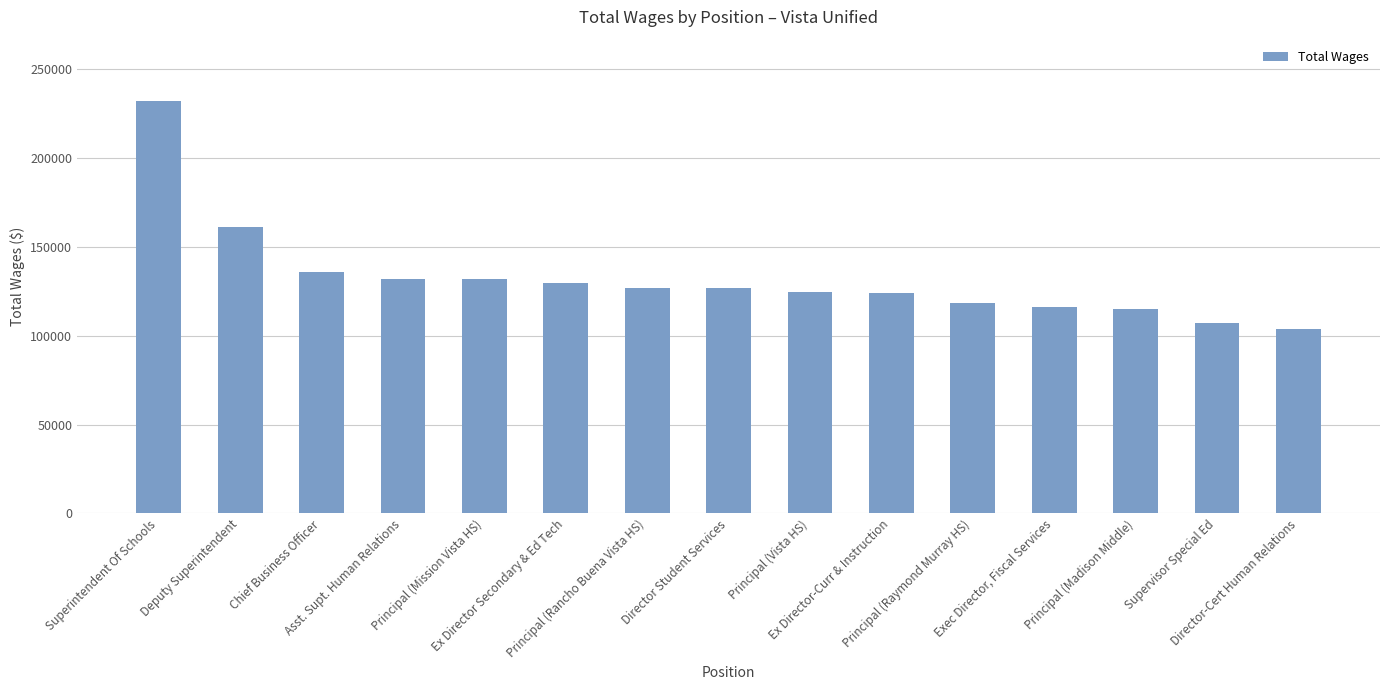

Does the chart contain stacked bars?

No